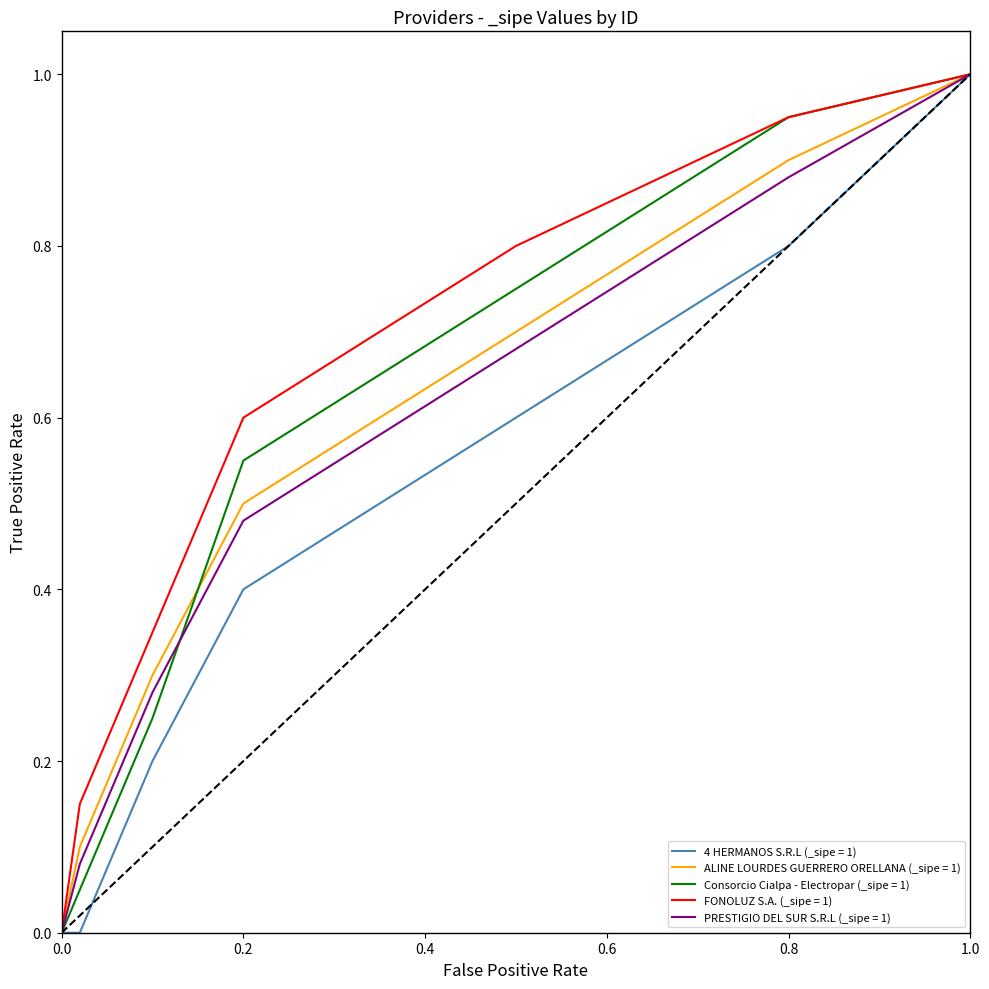

Which series has the largest total across all categories?

FONOLUZ S.A. (_sipe = 1)